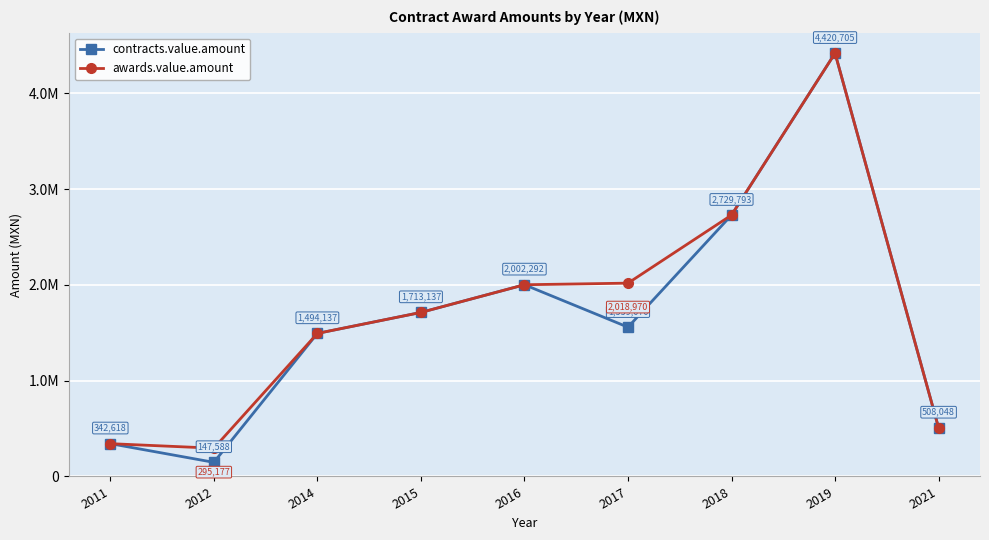

Rank the series by their average value, from highest to lowest.

awards.value.amount, contracts.value.amount